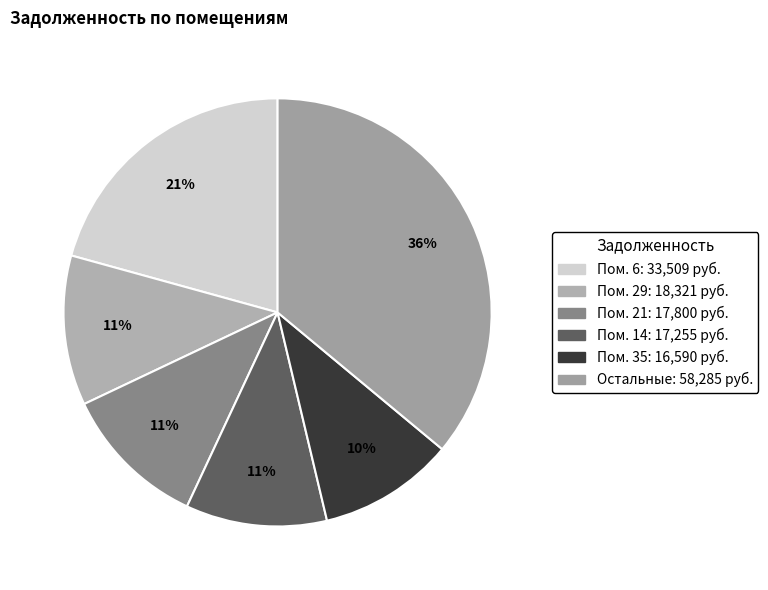

How many slices are in this pie chart?

6